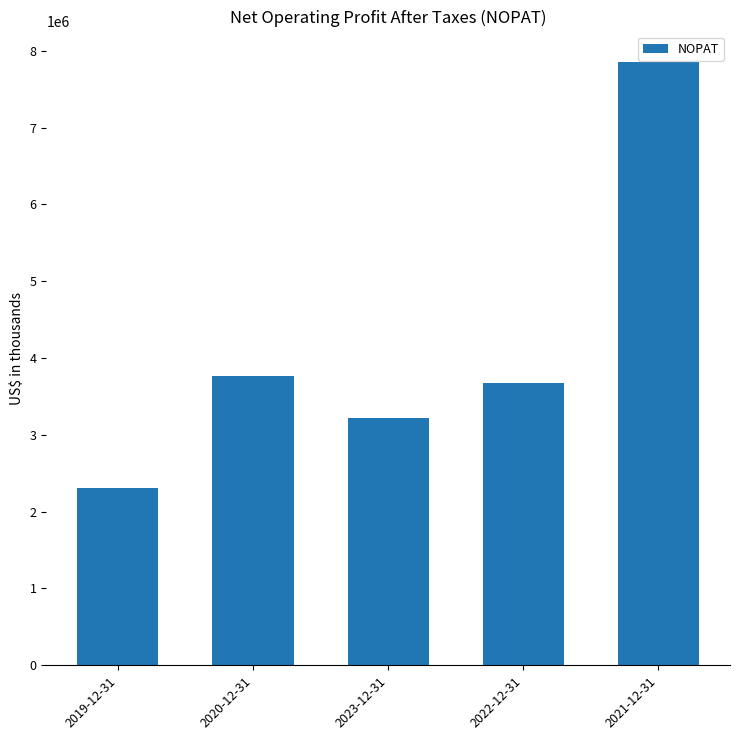

Are the bars horizontal?

No